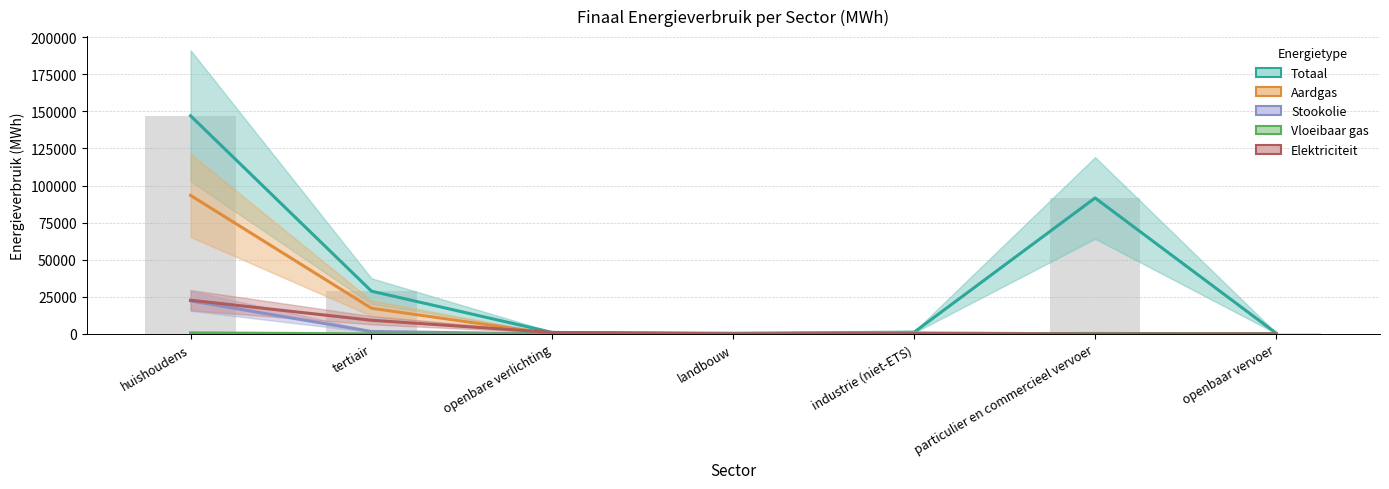

Reading left to right, transcribe all the data shown in this chart.

Totaal: 147011.2	28840.7	1019.2	488.4	1223.0	91623.4	628.4
Aardgas: 93366.9	17332.8	0.0	139.4	774.2	4.8	0.0
Stookolie: 22284.6	1671.4	0.0	261.9	139.7	0.0	0.0
Vloeibaar gas: 731.0	66.3	0.0	0.8	2.2	360.0	0.0
Elektriciteit: 22747.1	9247.4	1019.2	78.5	291.6	4.1	3.0